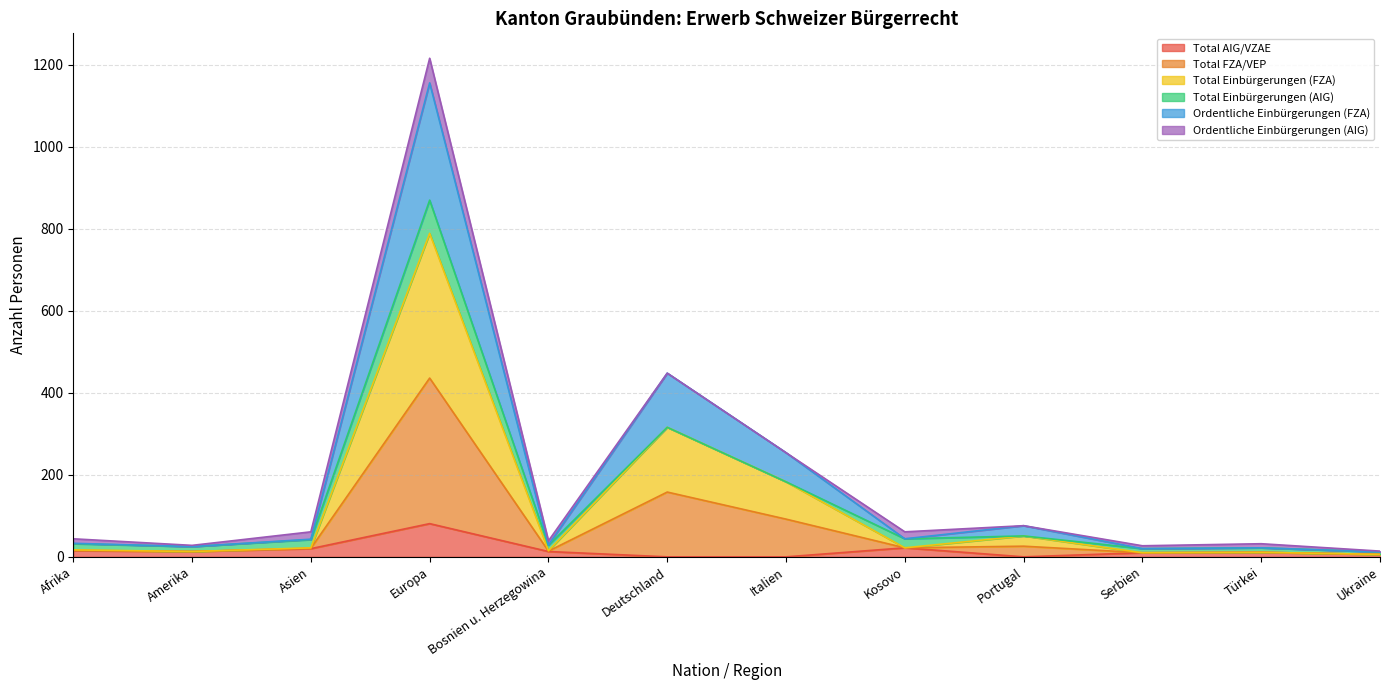

What is the difference between the highest and lowest values at Bosnien u. Herzegowina?

26